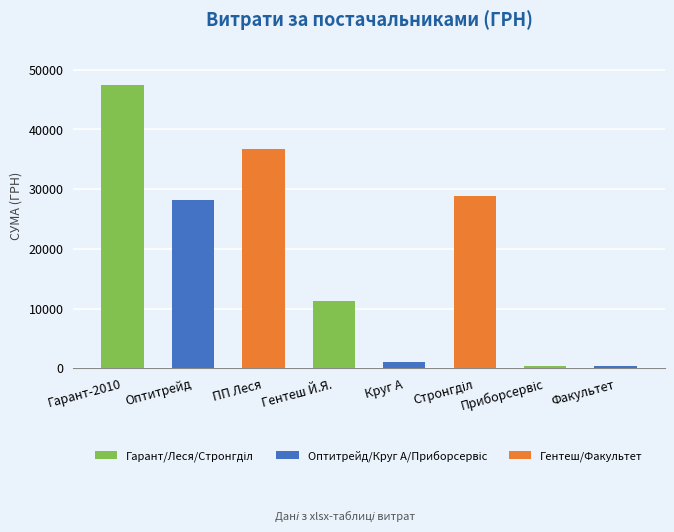

The value at Оптитрейд is 6873.1. True or false?

False